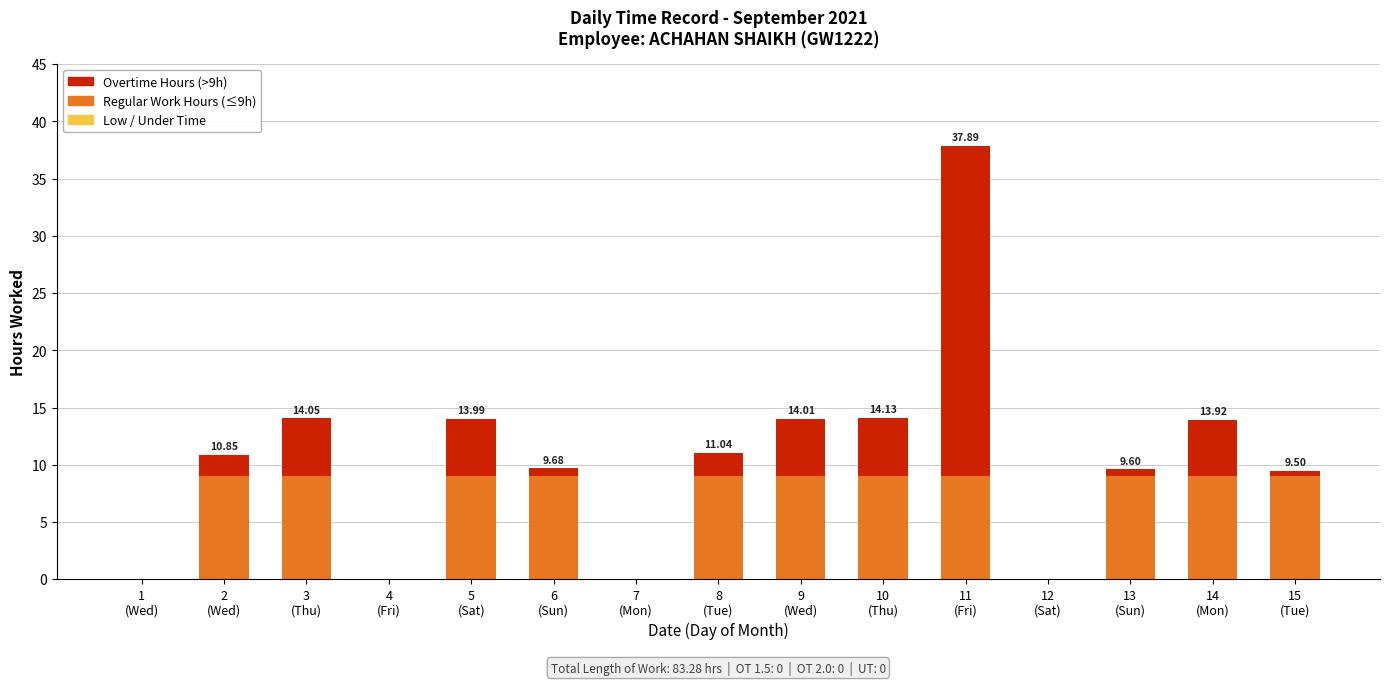

Does the chart contain stacked bars?

Yes